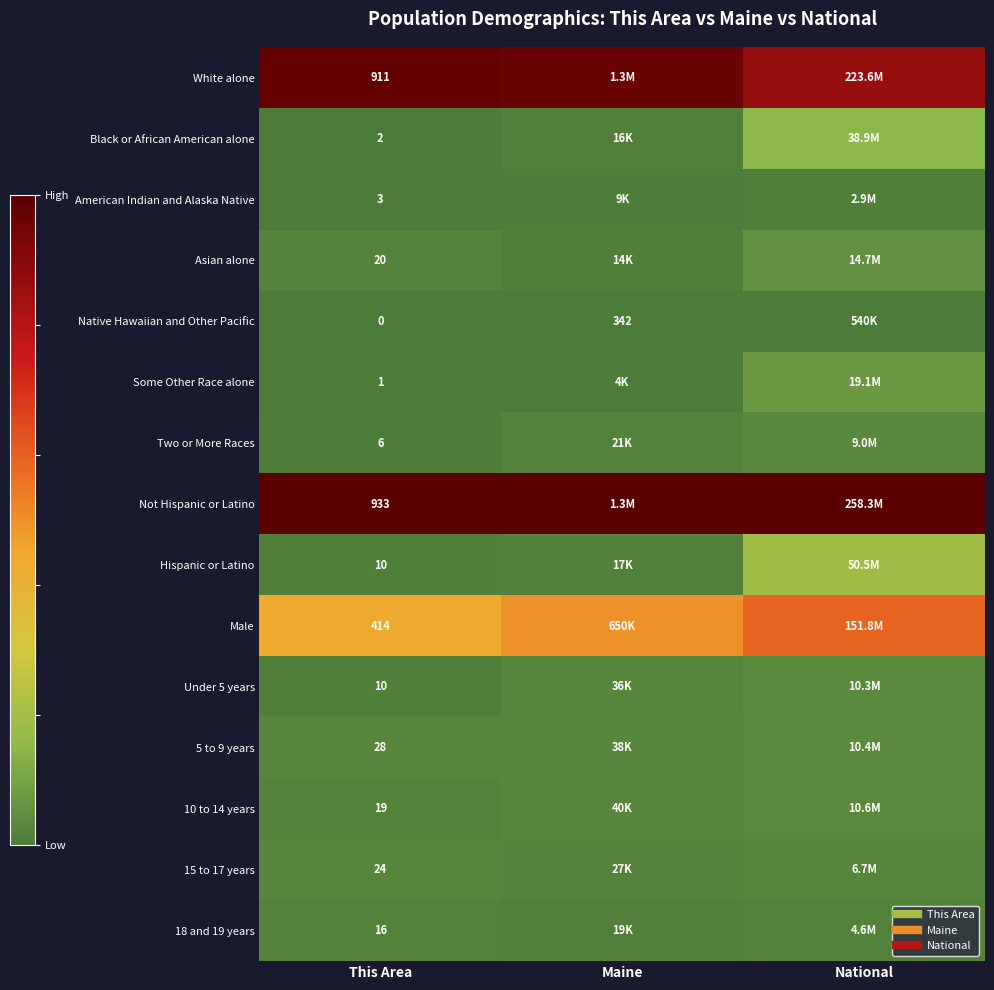

Is the value of Some Other Race alone at This Area greater than the value of Two or More Races at This Area?

No